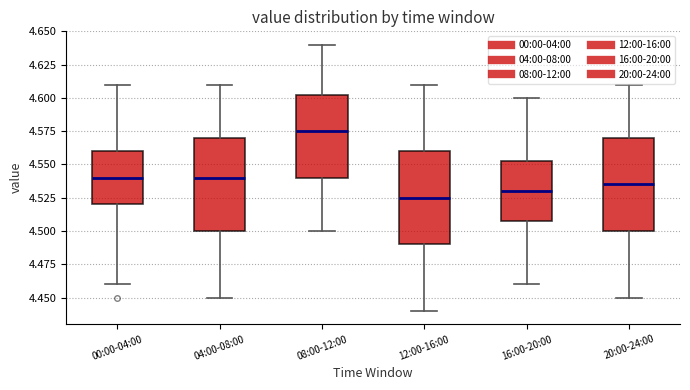

Reading left to right, transcribe this box plot: for each box, give where its median line is, the range the box spans, and where its two whiskers end, as read against the y-axis. The values are not printed on the chart, so give them approximately, as read against the axis.

00:00-04:00: median 4.540, box 4.520 to 4.560, whiskers 4.460 to 4.610
04:00-08:00: median 4.540, box 4.500 to 4.570, whiskers 4.450 to 4.610
08:00-12:00: median 4.575, box 4.540 to 4.605, whiskers 4.500 to 4.640
12:00-16:00: median 4.525, box 4.490 to 4.560, whiskers 4.440 to 4.610
16:00-20:00: median 4.530, box 4.510 to 4.555, whiskers 4.460 to 4.600
20:00-24:00: median 4.535, box 4.500 to 4.570, whiskers 4.450 to 4.610